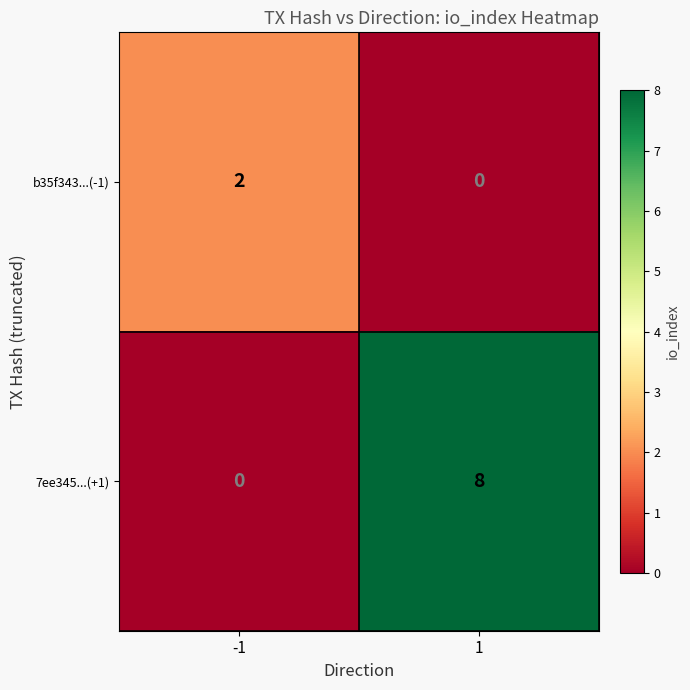

Count the number of categories in the chart.

2